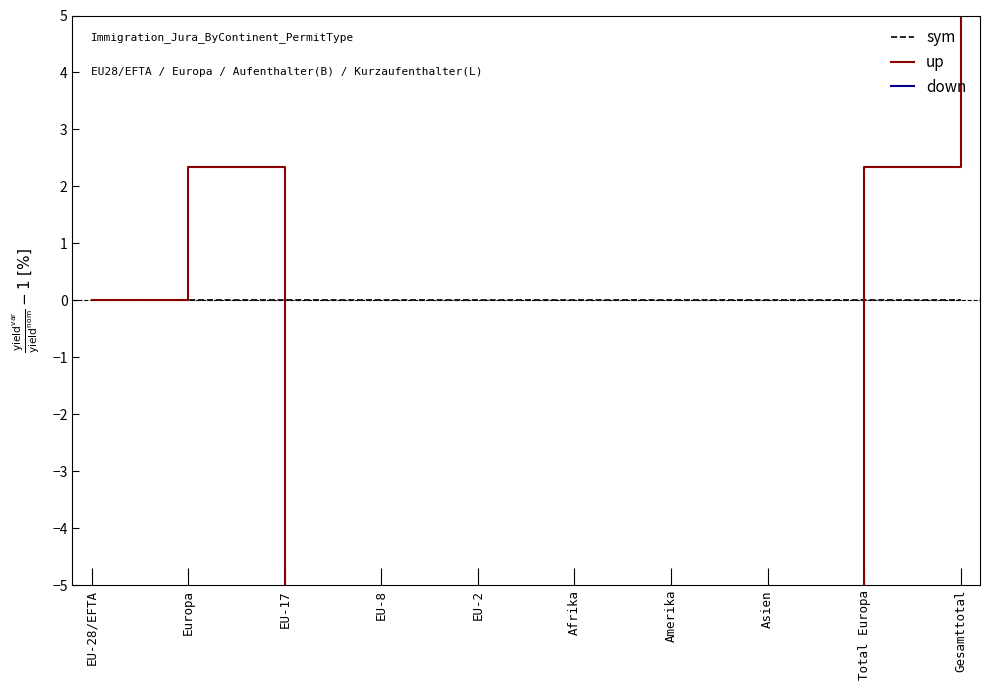

Between which two adjacent categories do sym and up first intersect?

Europa and EU-17